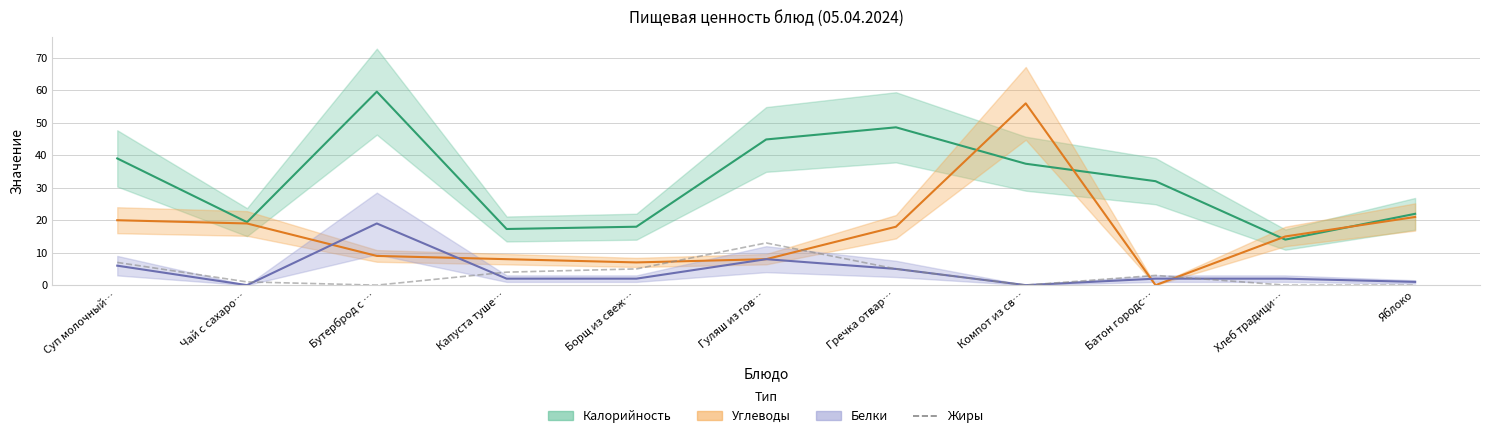

Where does the data first go above 3?

Суп молочный…